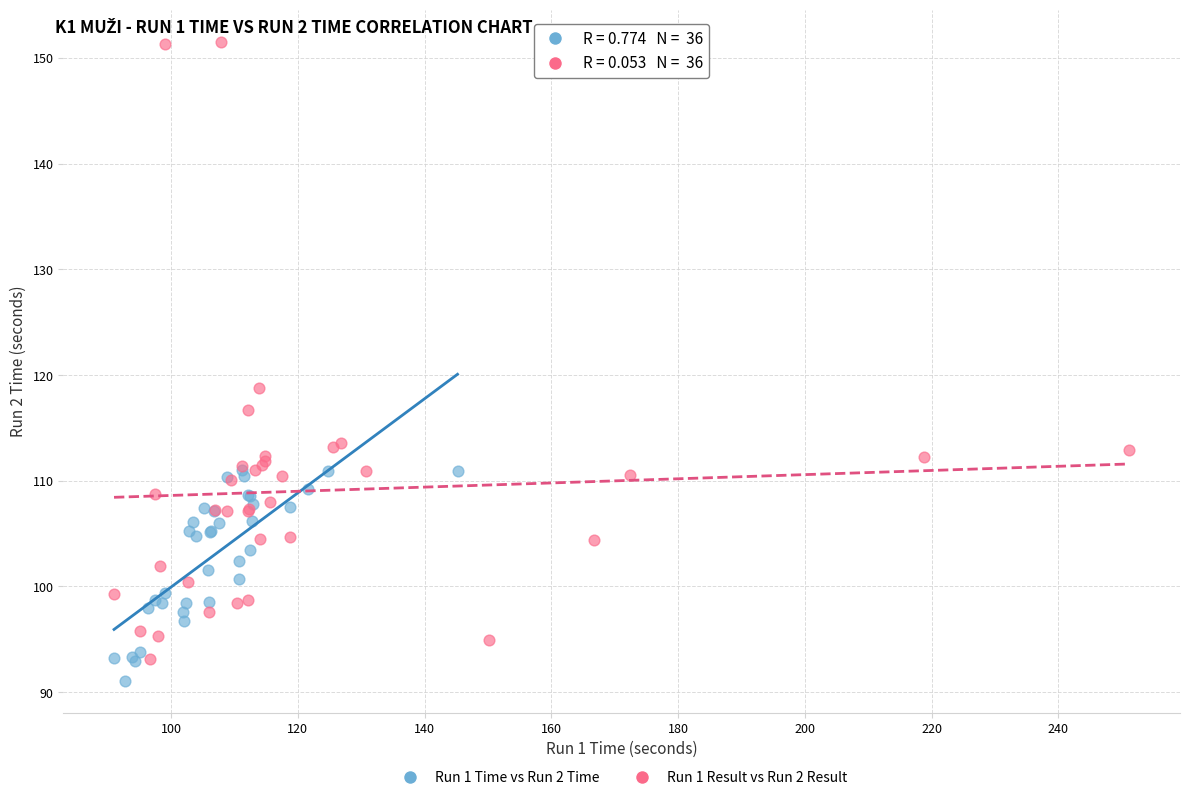

Which series has the widest spread of Y values?

Run 1 Result vs Run 2 Result